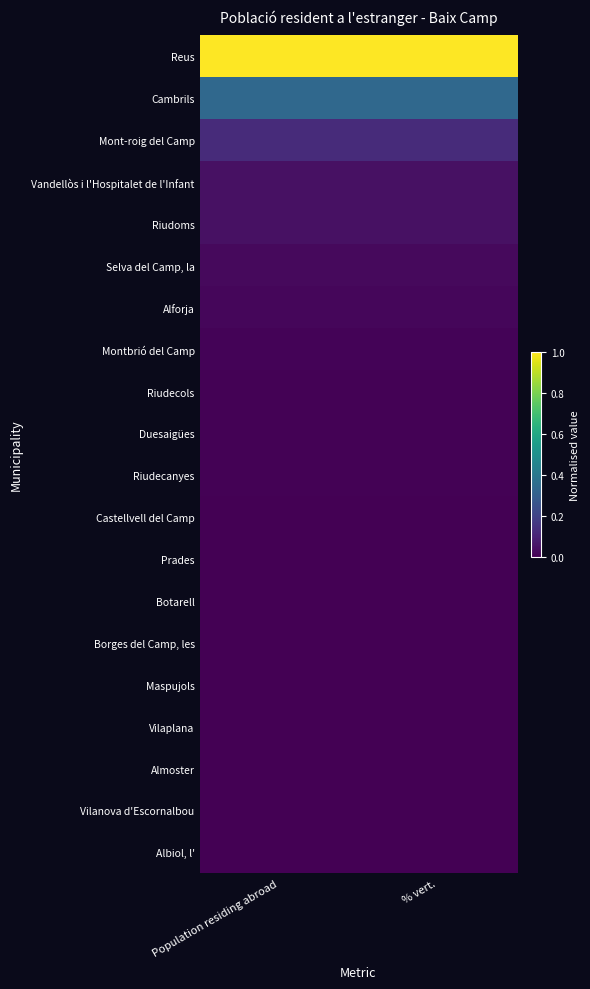

Which series has the largest total across all categories?

Reus